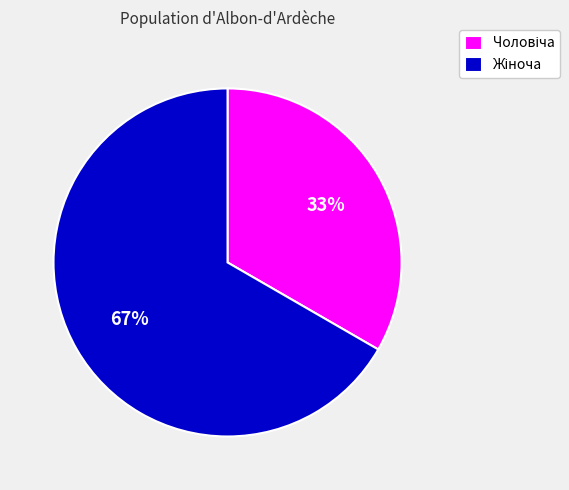

Is there a majority slice in this chart?

Yes